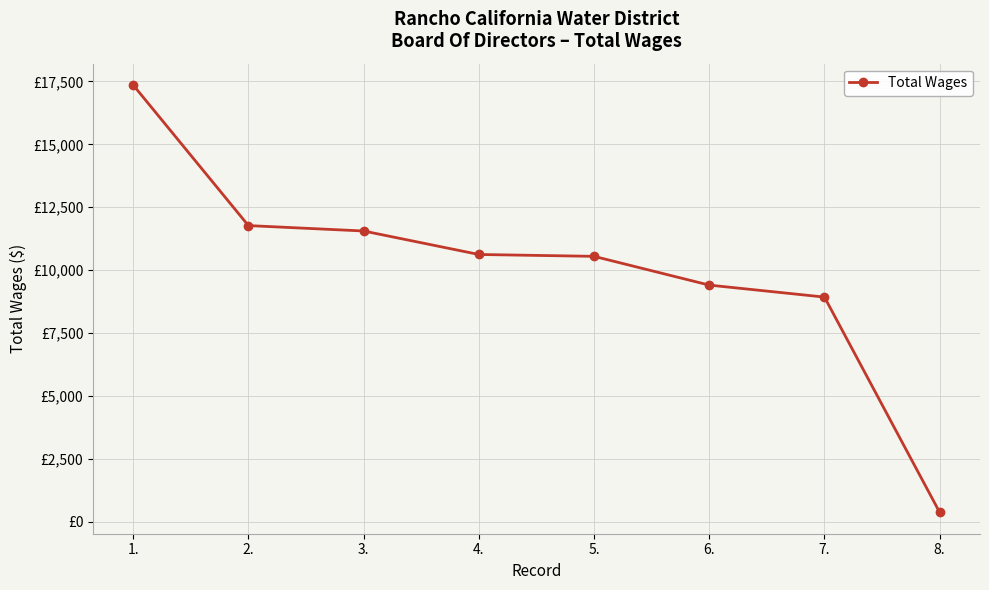

Between 2. and 3., which is larger?

2.